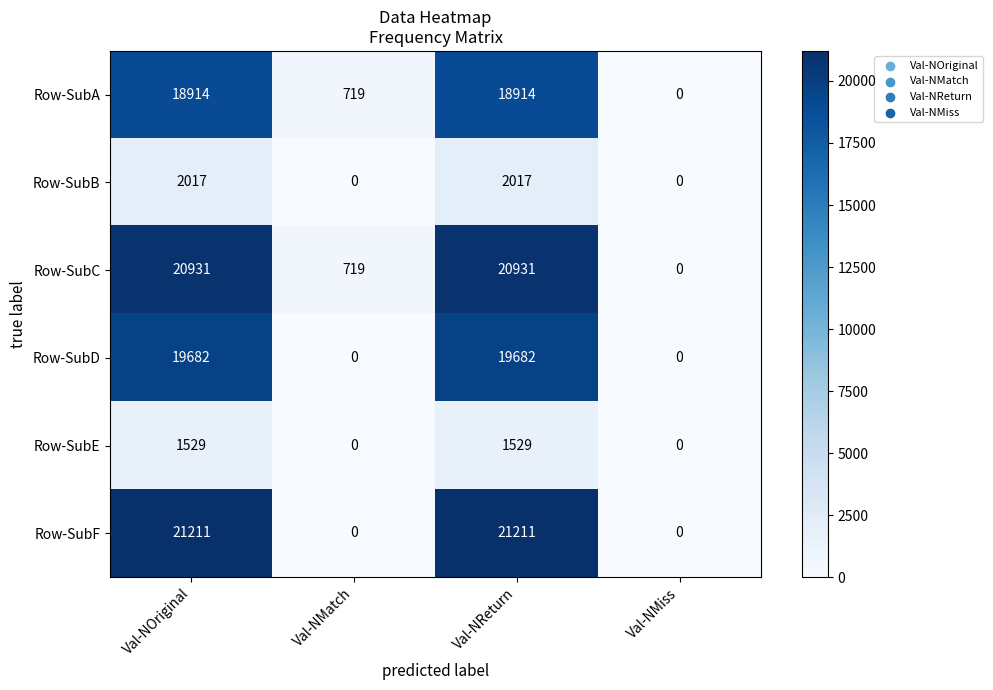

What is the difference between the maximum and minimum values in the Row-SubD series?

19682